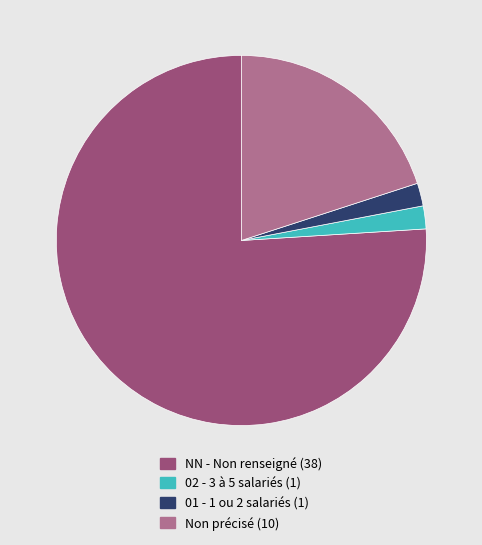

Which has a higher value, 02 - 3 à 5 salariés (1) or Non précisé (10)?

Non précisé (10)